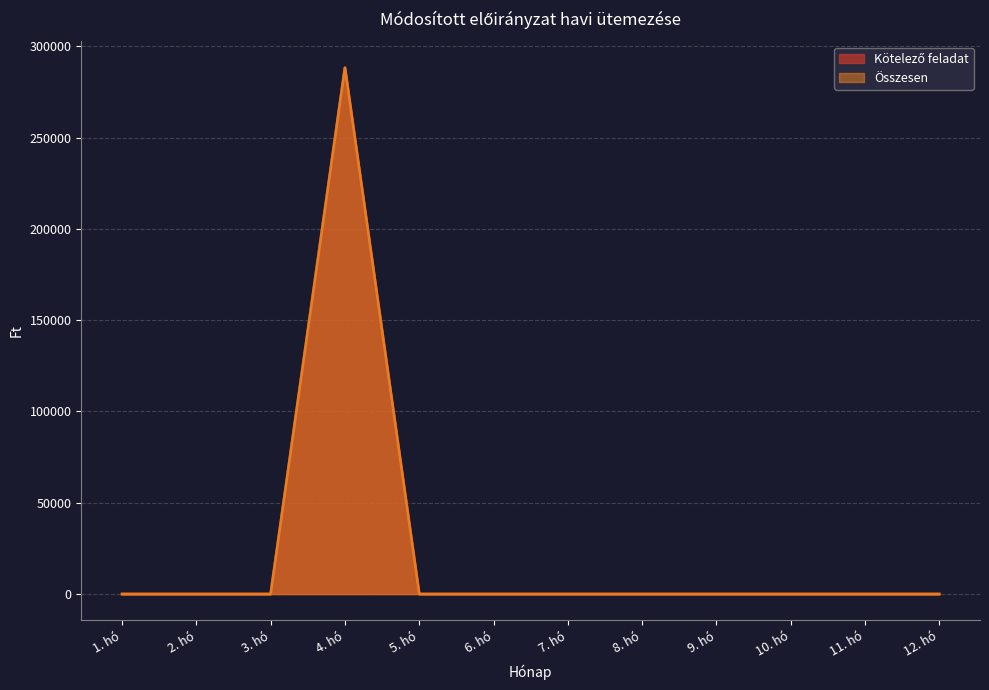

How many lines are shown in the chart?

2